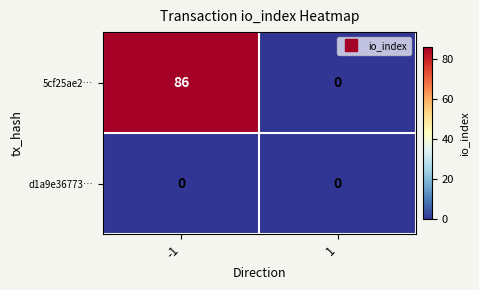

Which series has the largest range (max minus min)?

5cf25ae2…